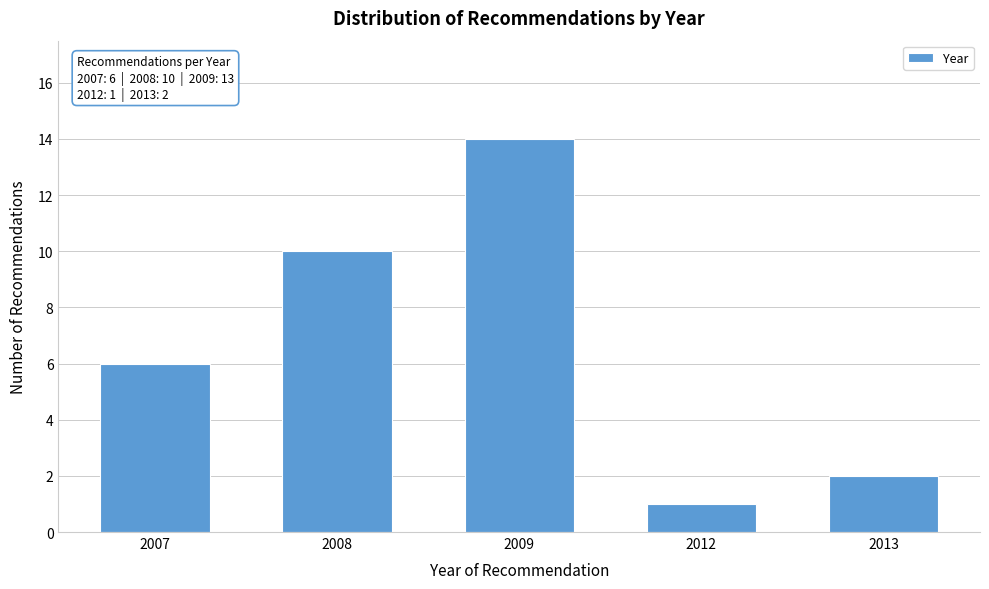

Reading left to right, extract all data points from this chart.

6	10	14	1	2